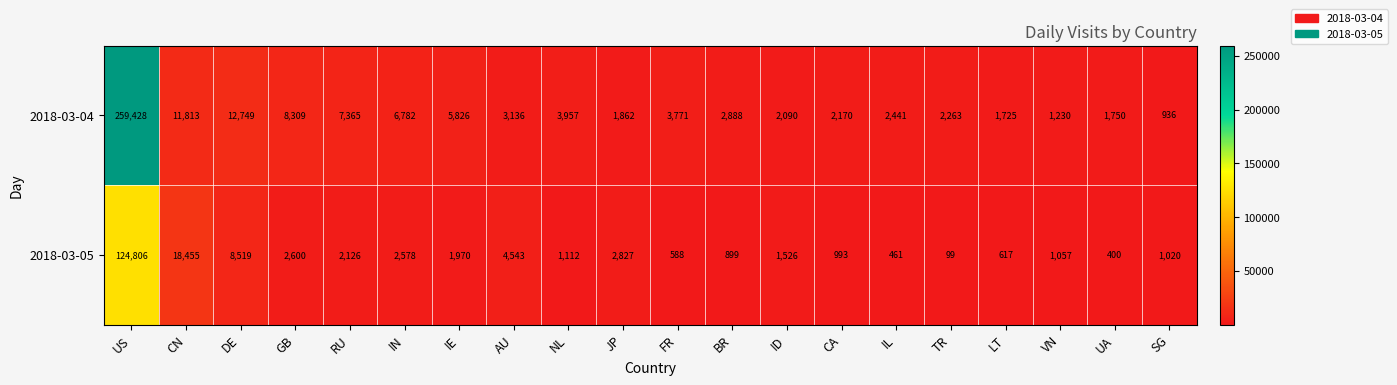

What is the sum of all 2018-03-04 values?

342491